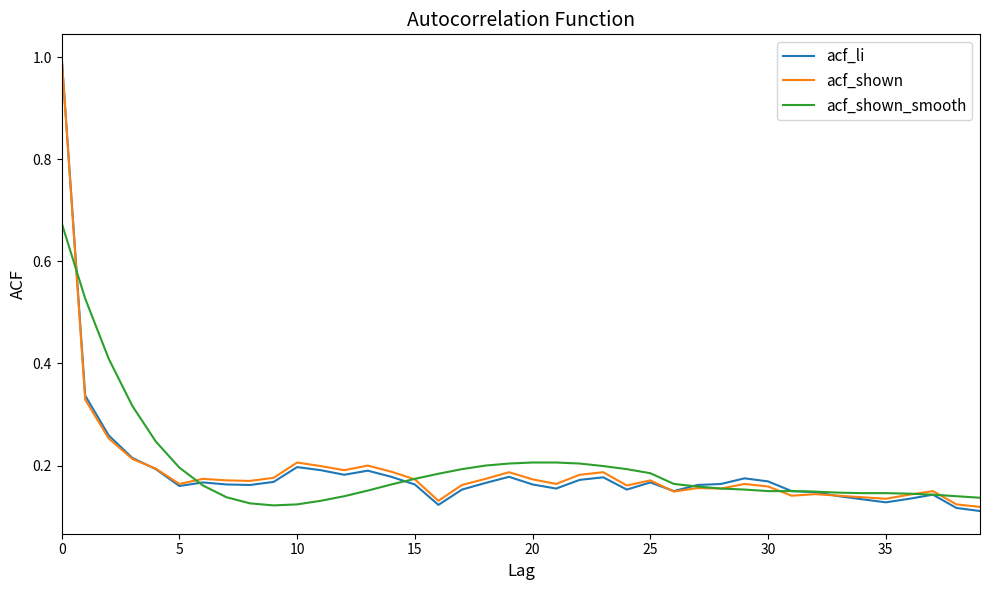

What is the highest value of the acf_shown series?

1.0